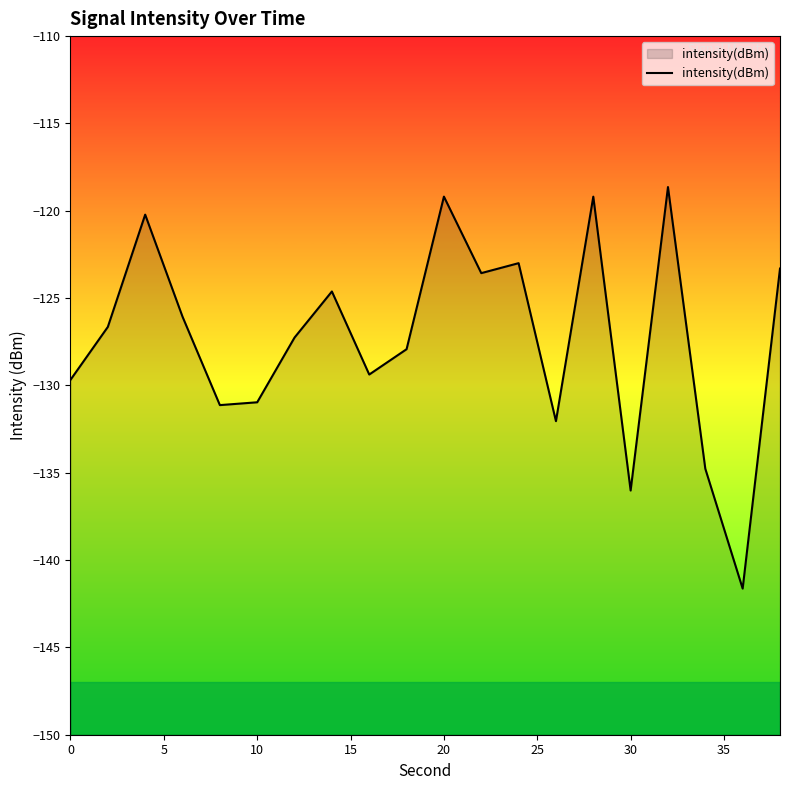

What is the value of the 19th point from the left?

-141.6